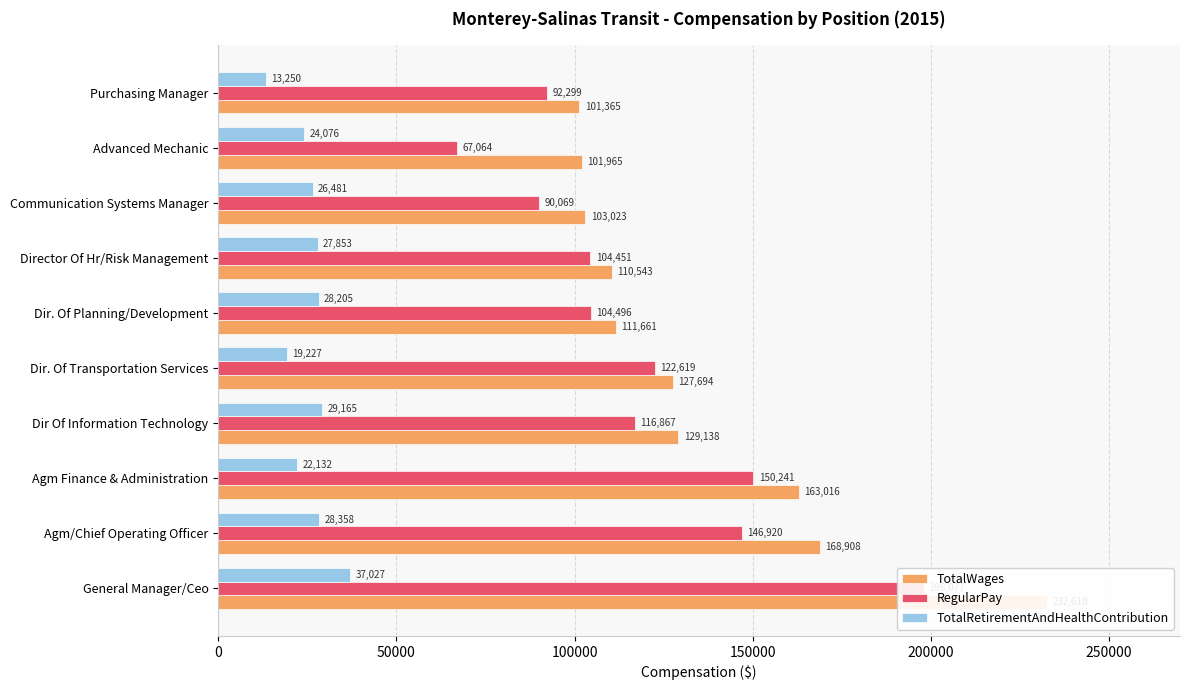

How many bars are there in each group?

3